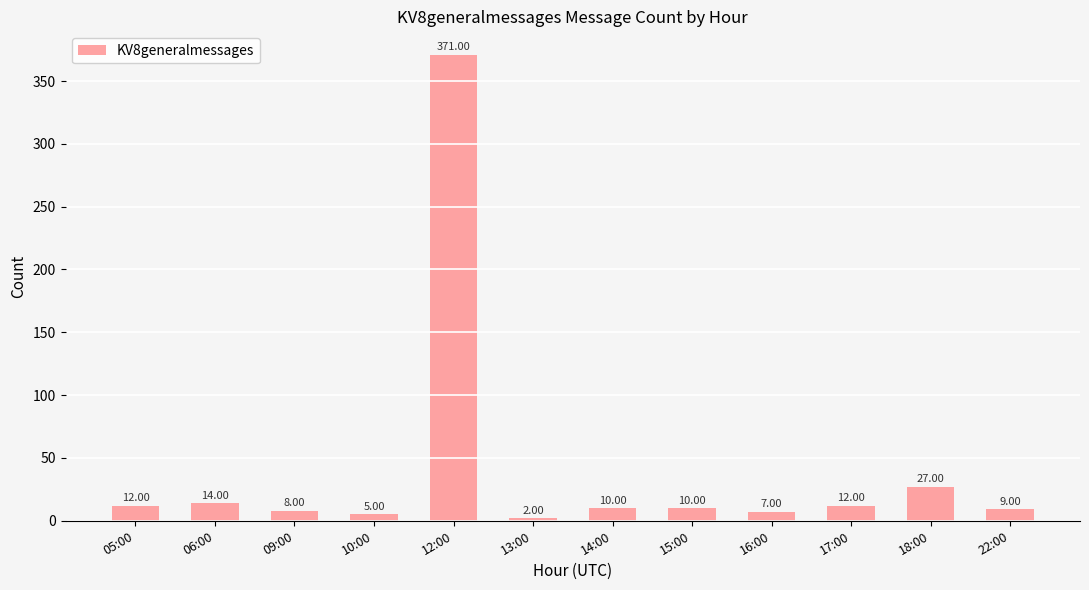

Reading left to right, list all the values displayed in this chart.

05:00=12	06:00=14	09:00=8	10:00=5	12:00=371	13:00=2	14:00=10	15:00=10	16:00=7	17:00=12	18:00=27	22:00=9